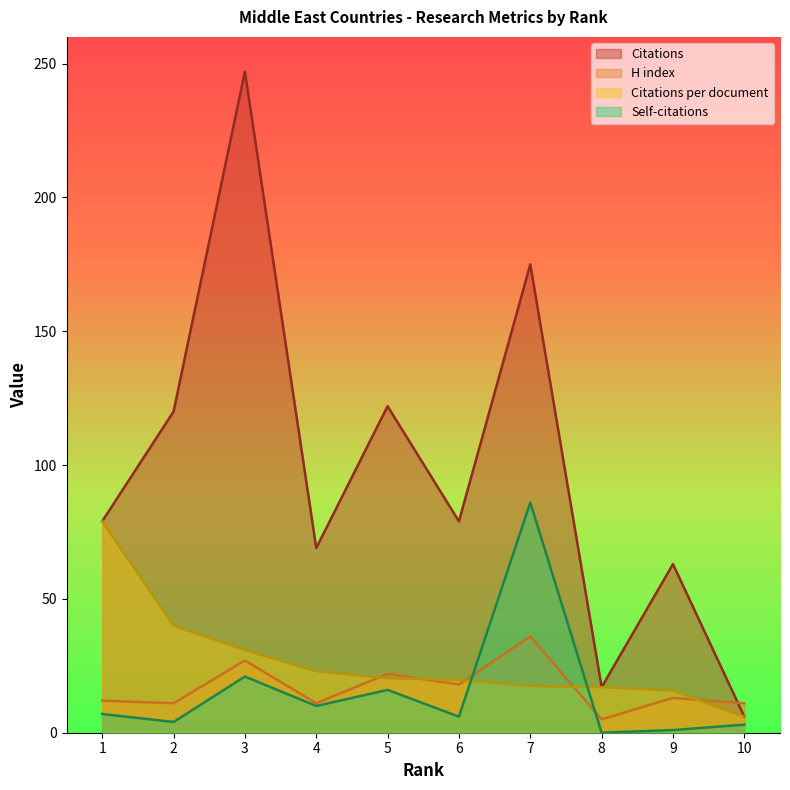

How many data points in Citations are above 79?

4